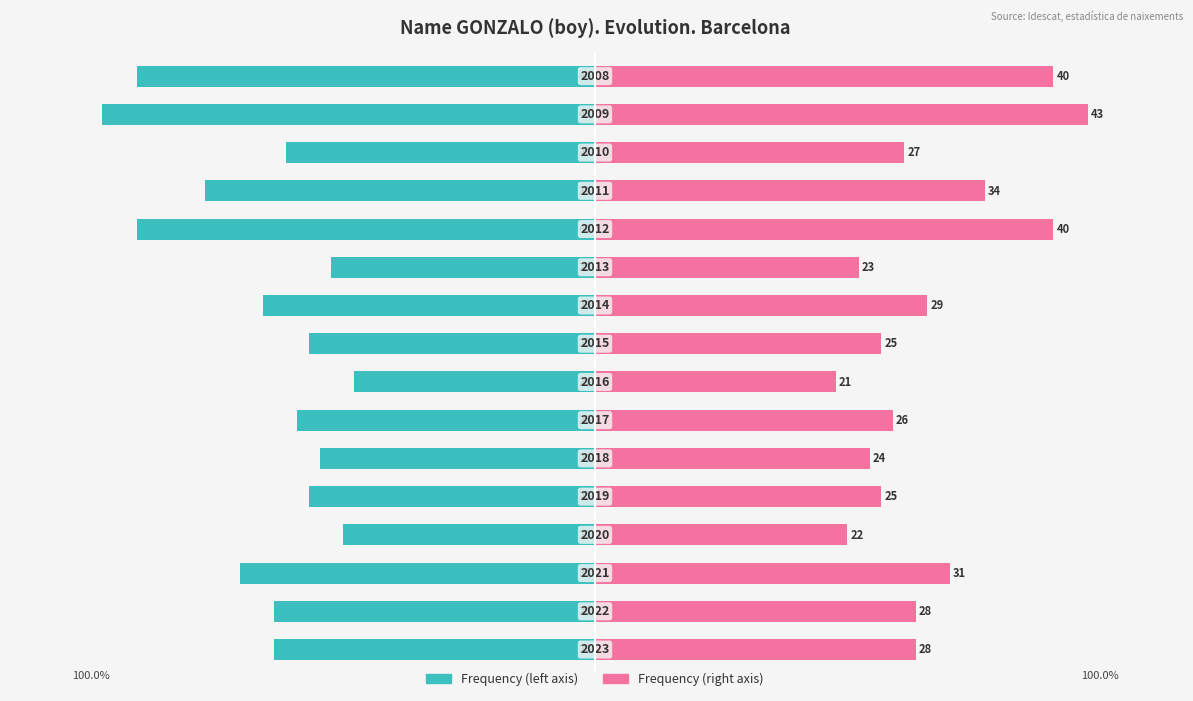

How many series are shown in this chart?

2